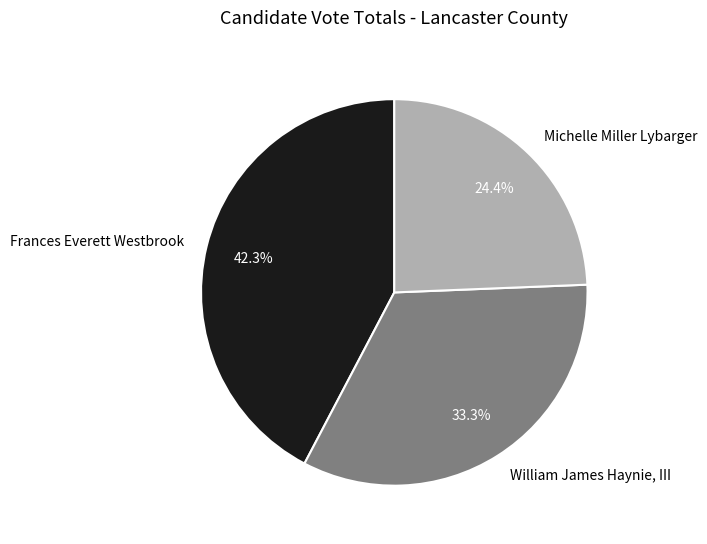

Is it true that Frances Everett Westbrook is 42% of the pie?

True